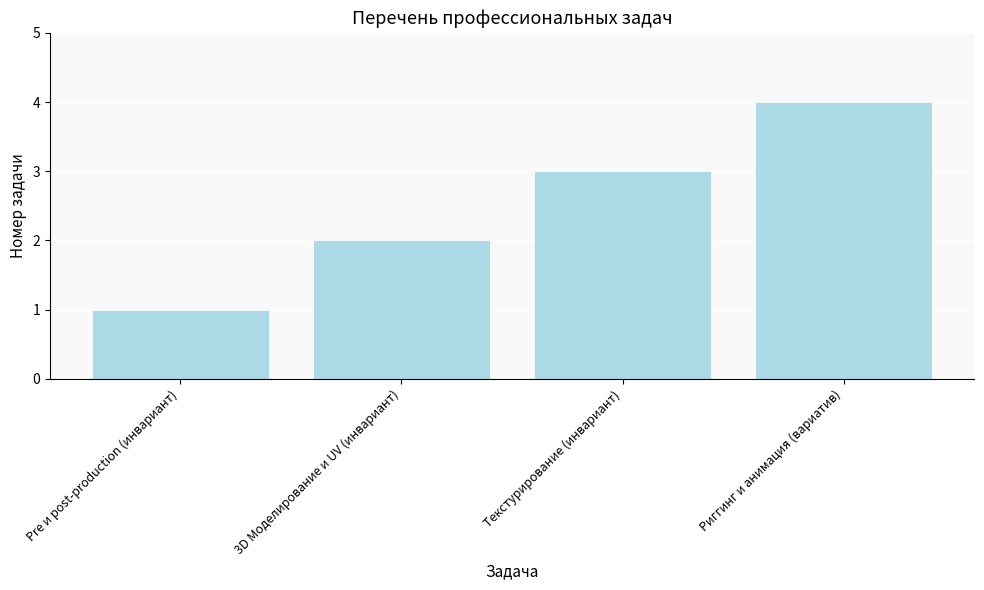

What is the difference between the values at 3D Моделирование и UV (инвариант) and Риггинг и анимация (вариатив)?

2